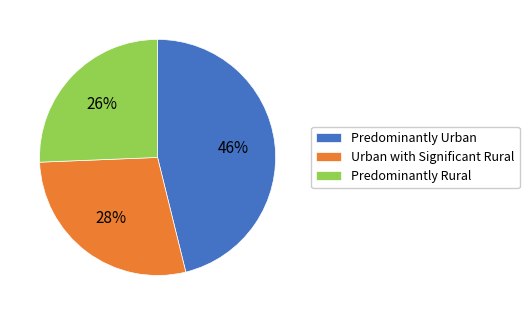

True or false: Urban with Significant Rural accounts for 36% of the total.

False